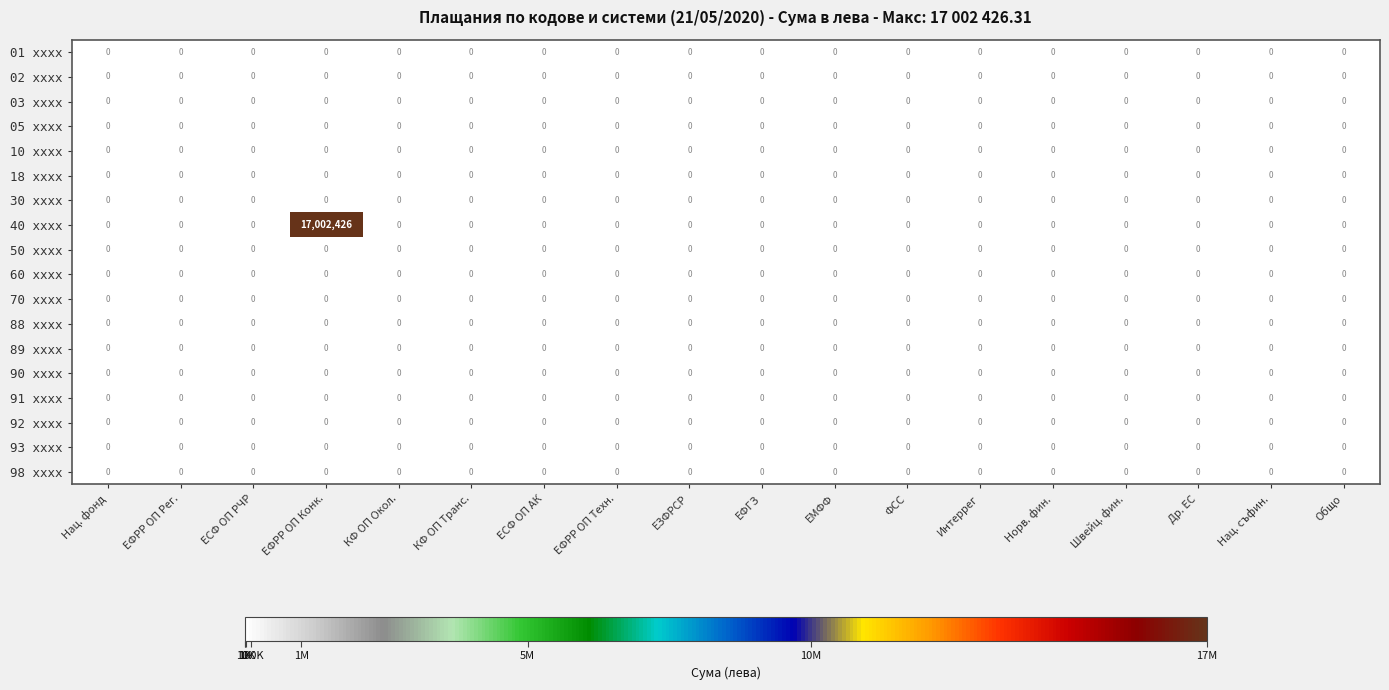

At which category is the sum across all series the highest?

ЕФРР ОП Конк.